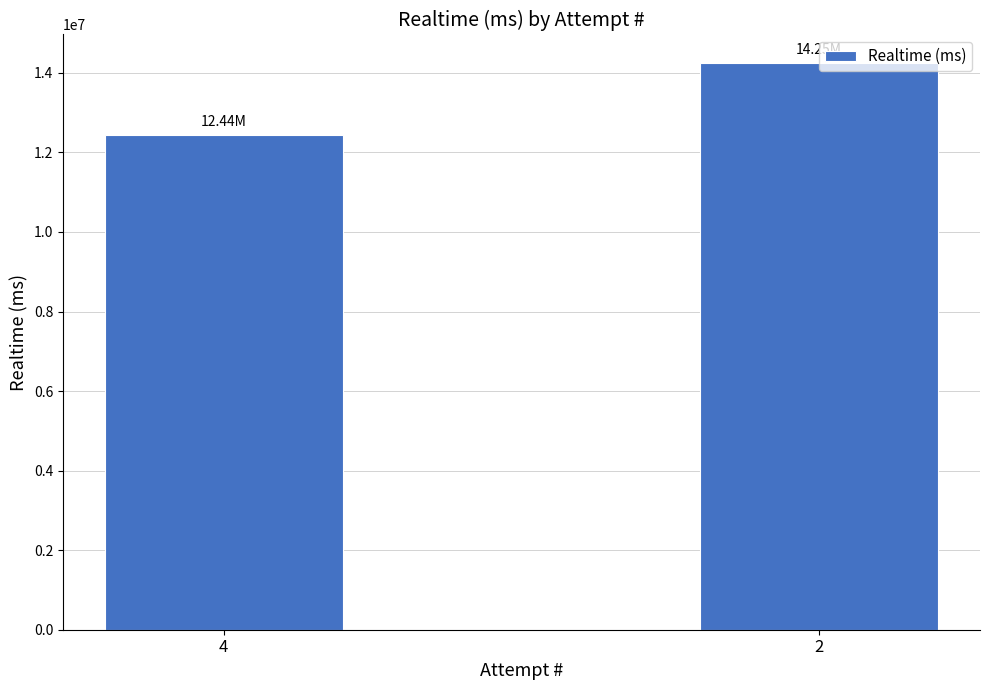

What is the difference between the values at 4 and 2?

1815541